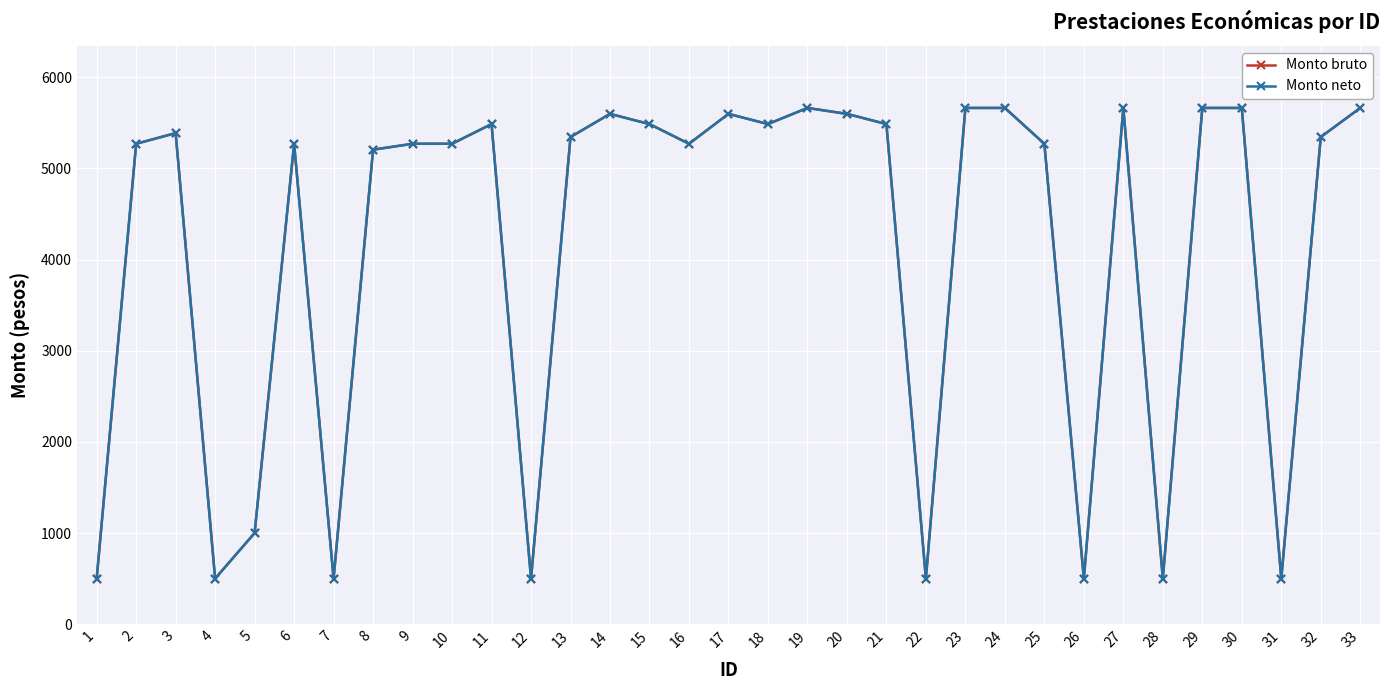

What is the difference between the second highest and second lowest values in the Monto neto series?

5163